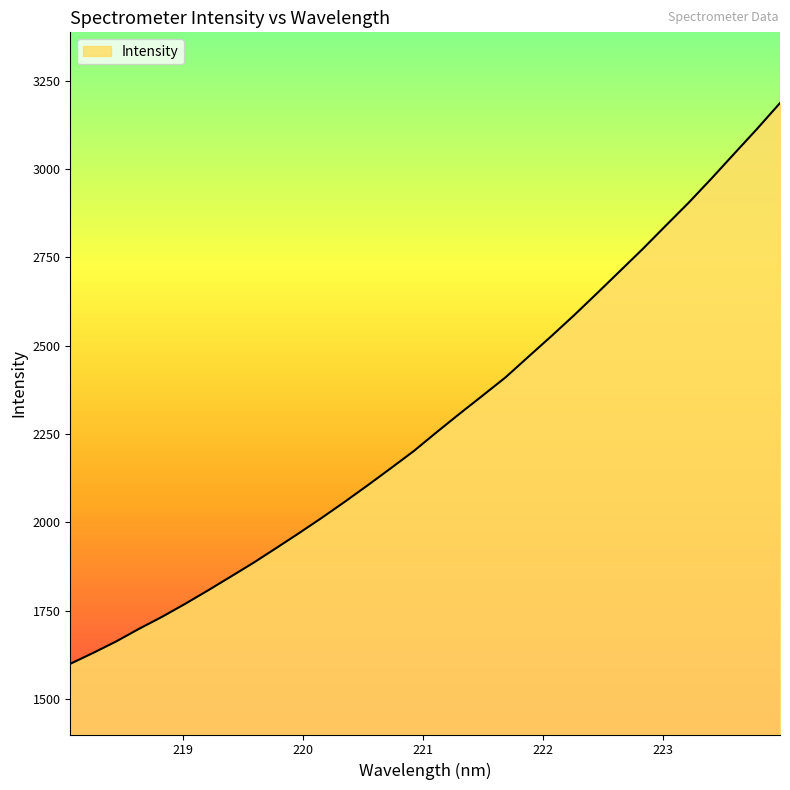

Does the chart display data point markers on the line(s)?

No